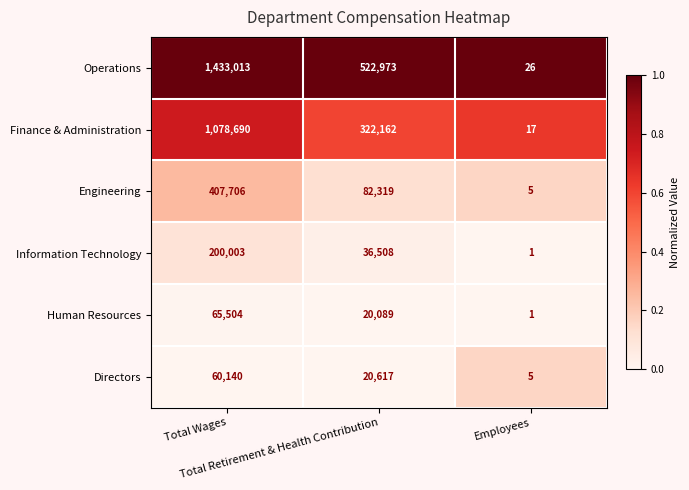

List the series in order of their peak value, highest first.

Operations, Finance & Administration, Engineering, Information Technology, Human Resources, Directors